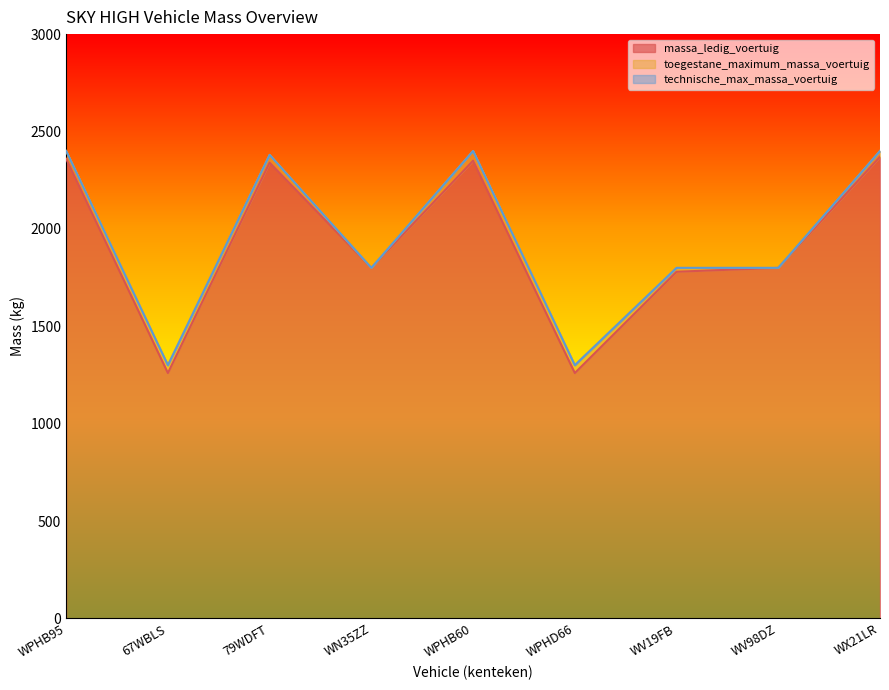

What are all the series names shown in the legend?

massa_ledig_voertuig, toegestane_maximum_massa_voertuig, technische_max_massa_voertuig